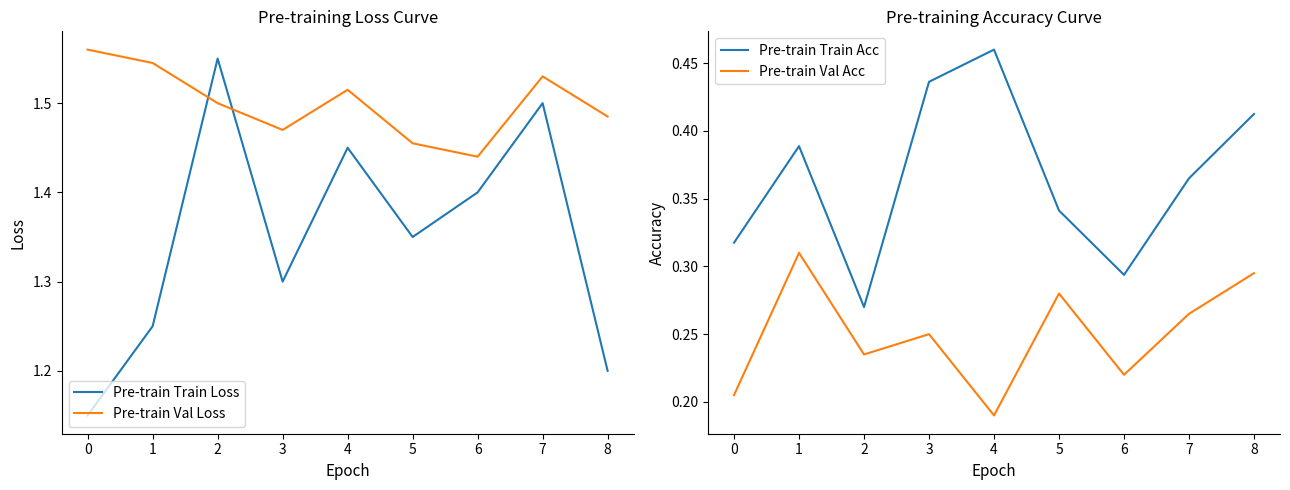

Which category has the lowest value in the Pre-train Val Acc series?

4